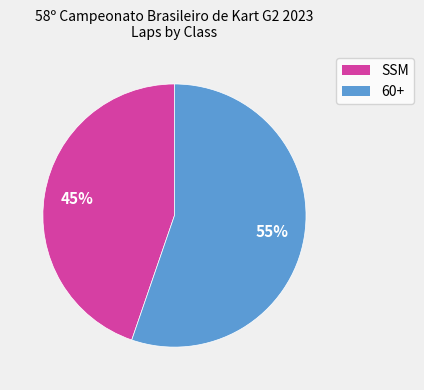

Combined, do SSM and 60+ account for over 50%?

Yes